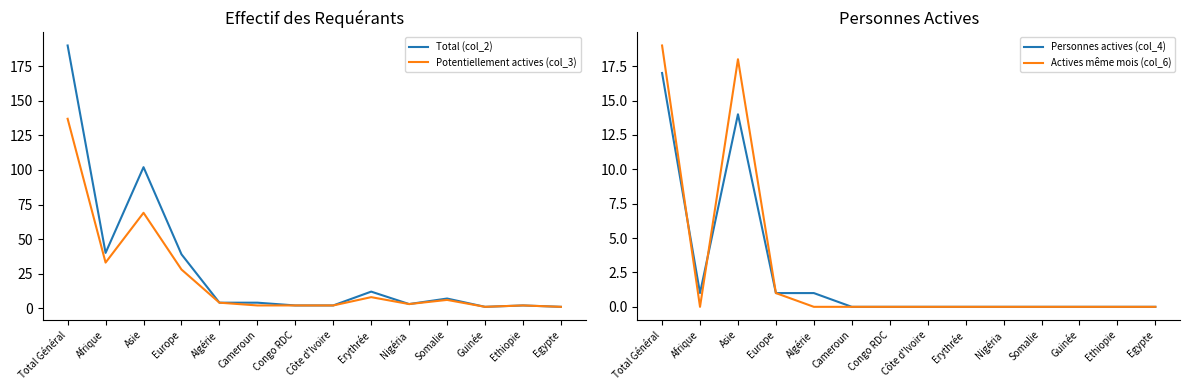

Between Erythrée and Guinée, which is larger?

Erythrée